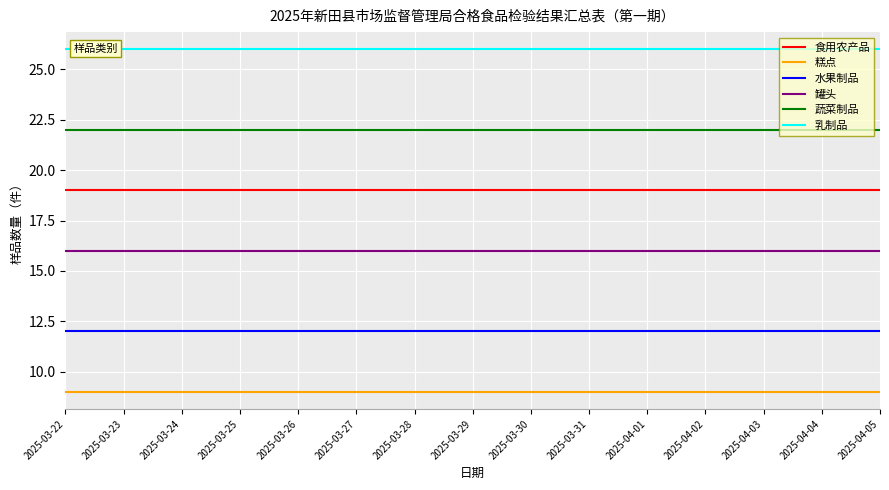

True or false: 蔬菜制品 and 水果制品 intersect in this chart.

False